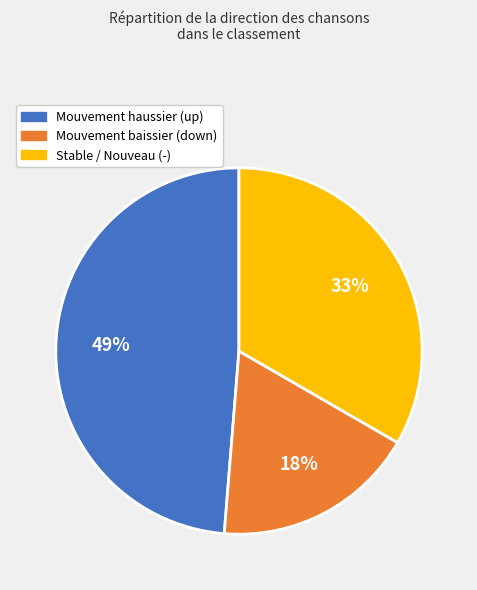

To the nearest percent, what is the average slice percentage?

33%